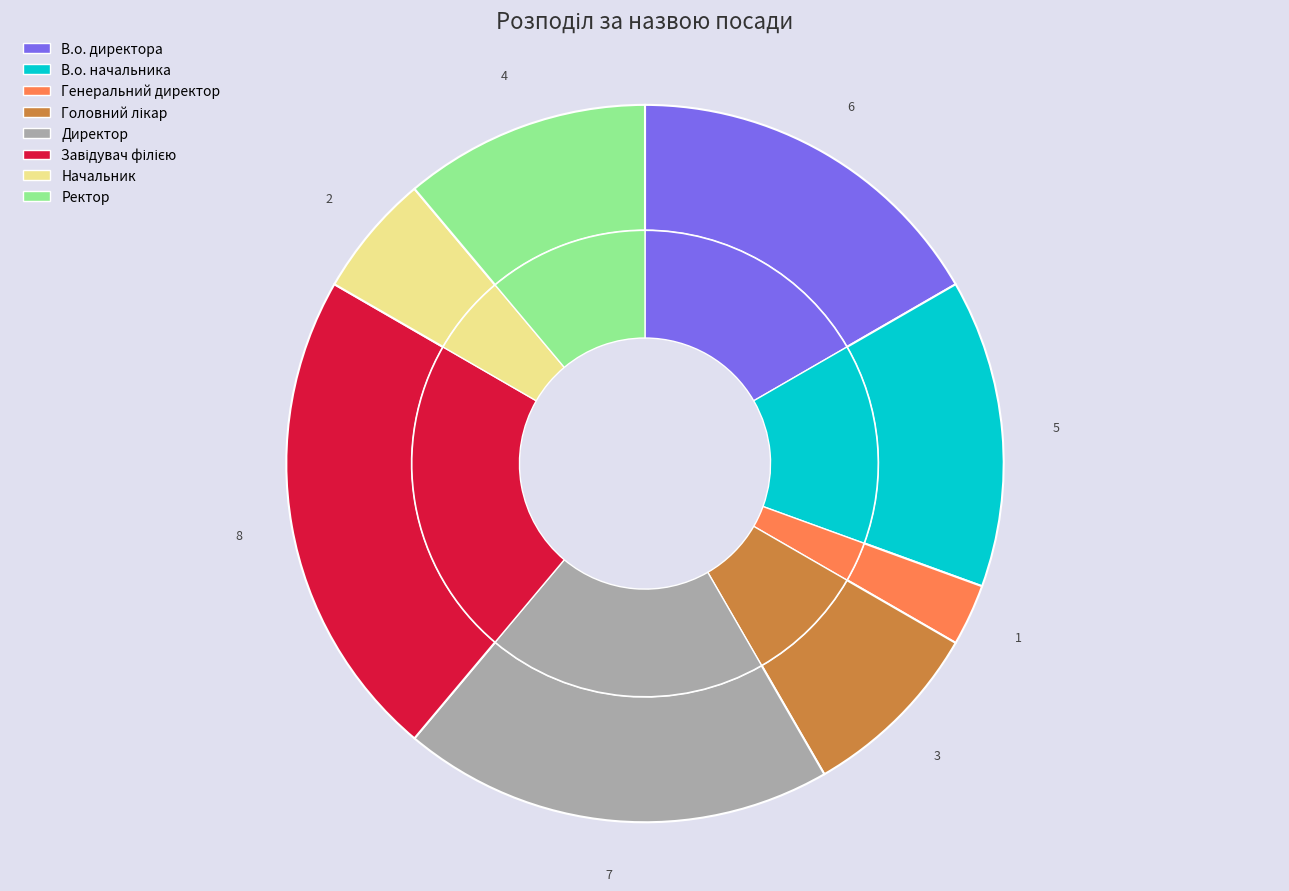

How many slices are in this pie chart?

8